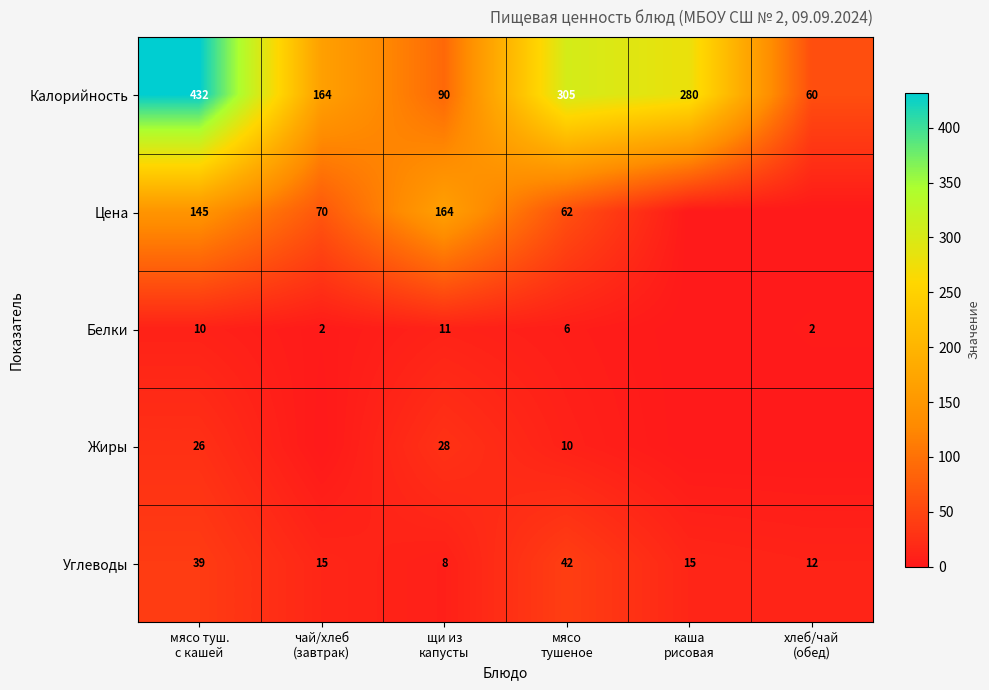

What is the approximate value of Углеводы at мясо туш. с кашей?

39